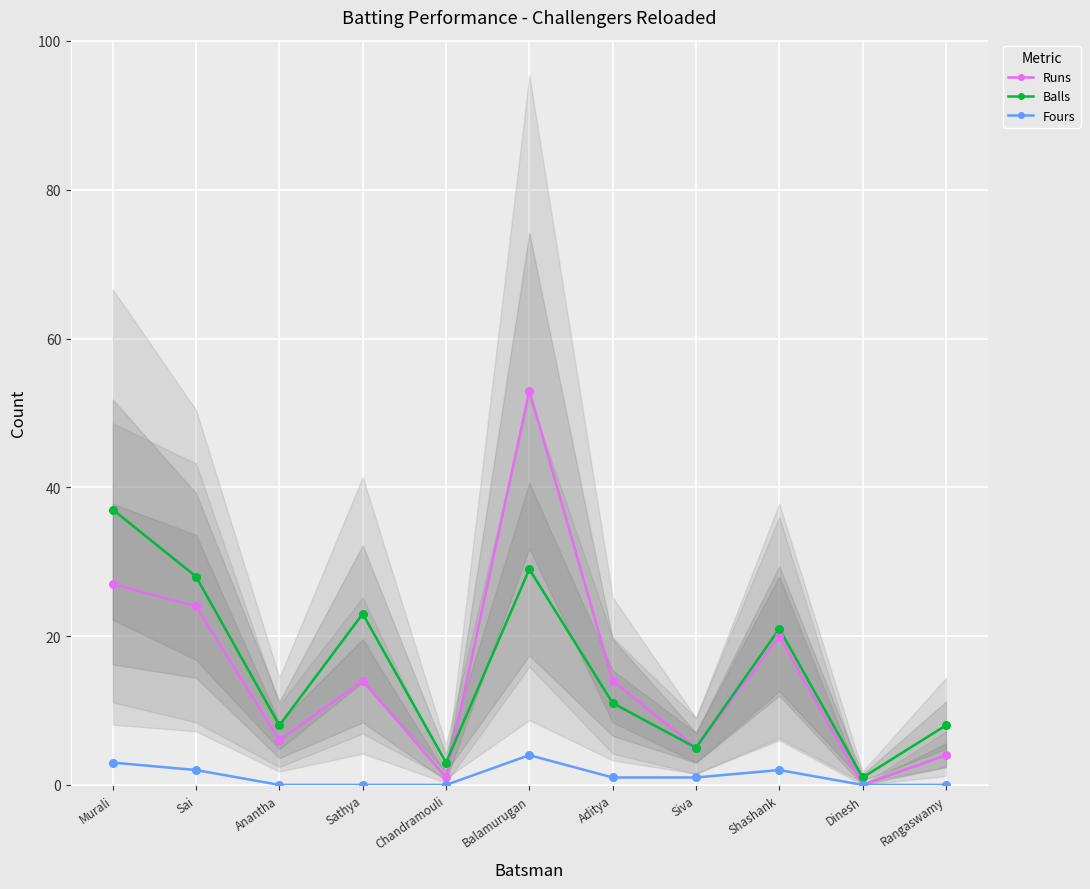

Which series contains the highest Y value?

Runs